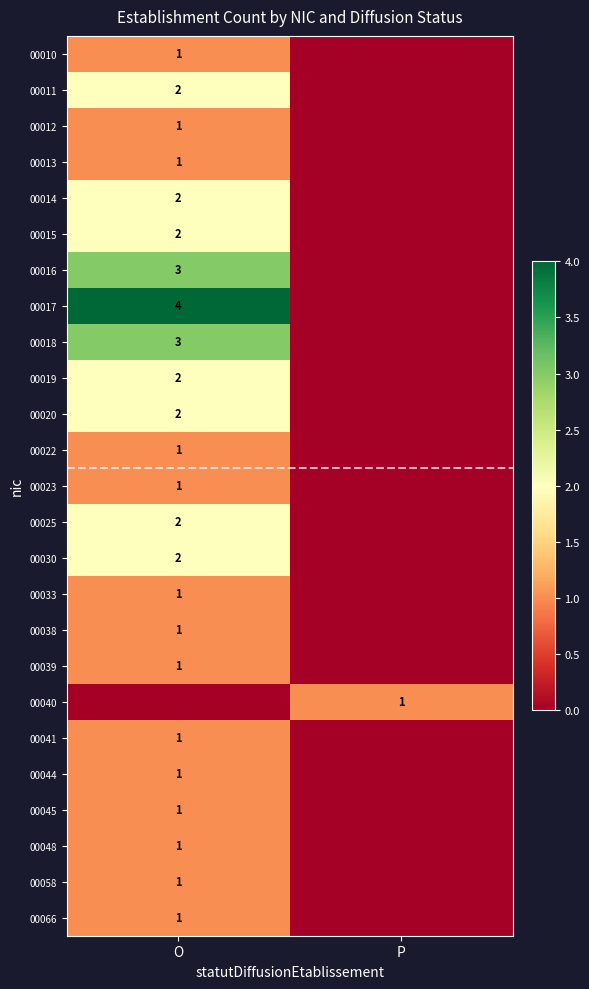

Is it true that 00023 equals 1 at O?

True